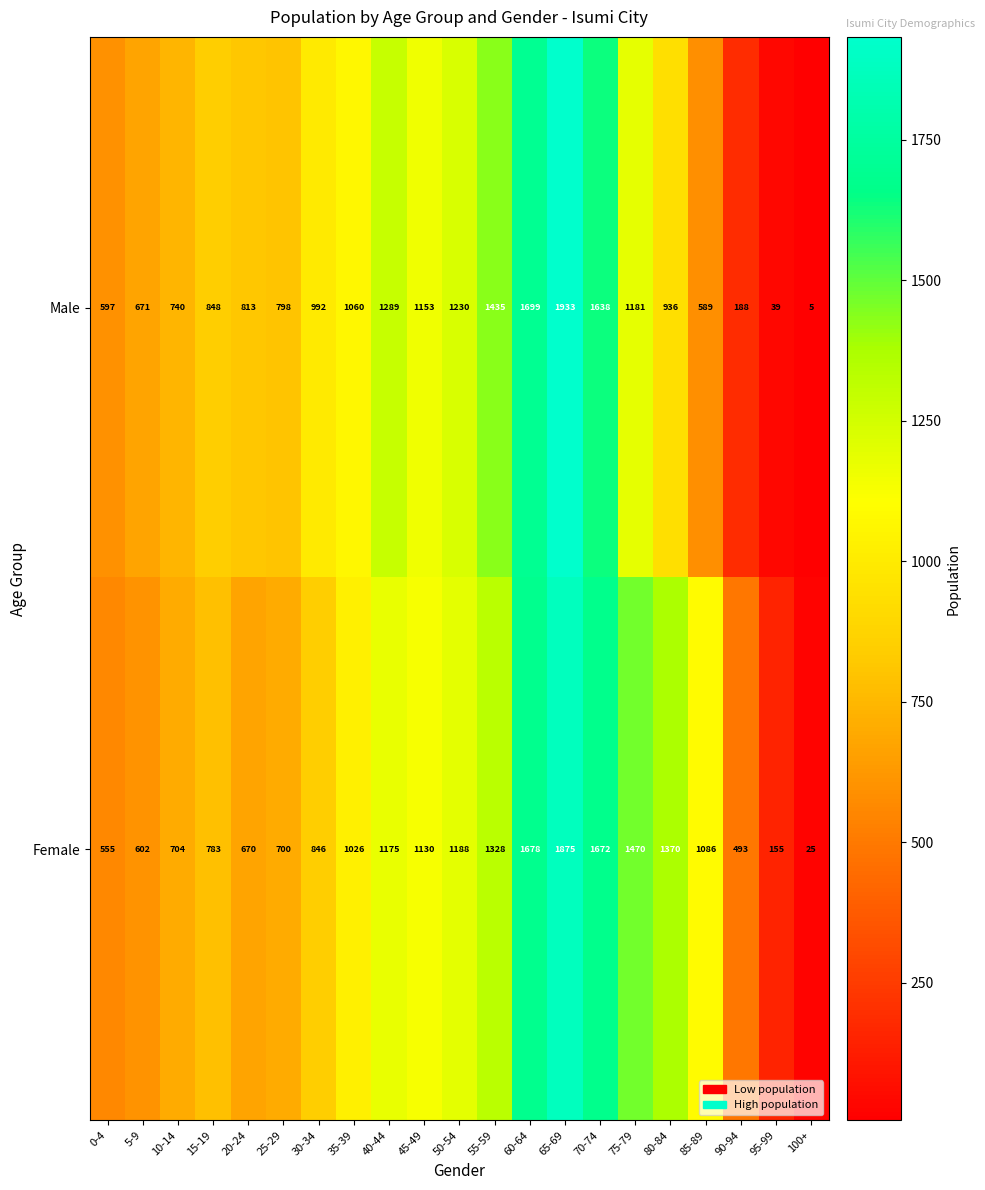

What is the lowest value of the Female series?

25